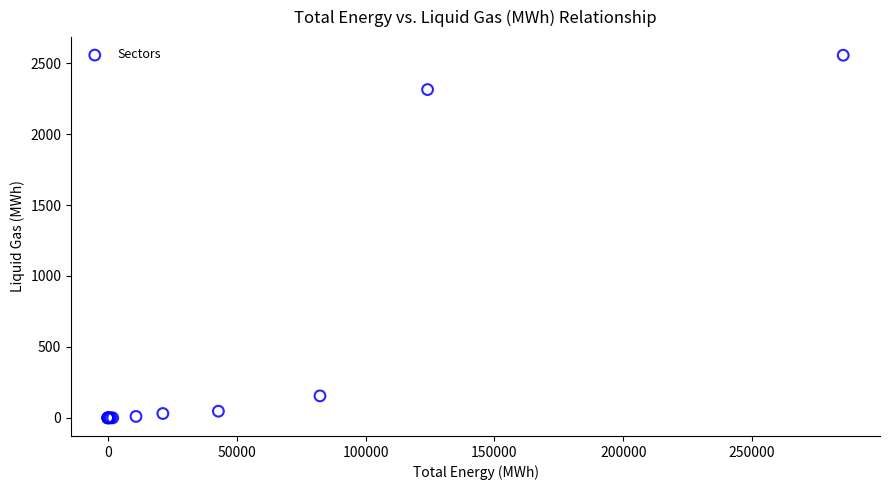

What Y value in the scatter plot is closest to 1277?

2313.5